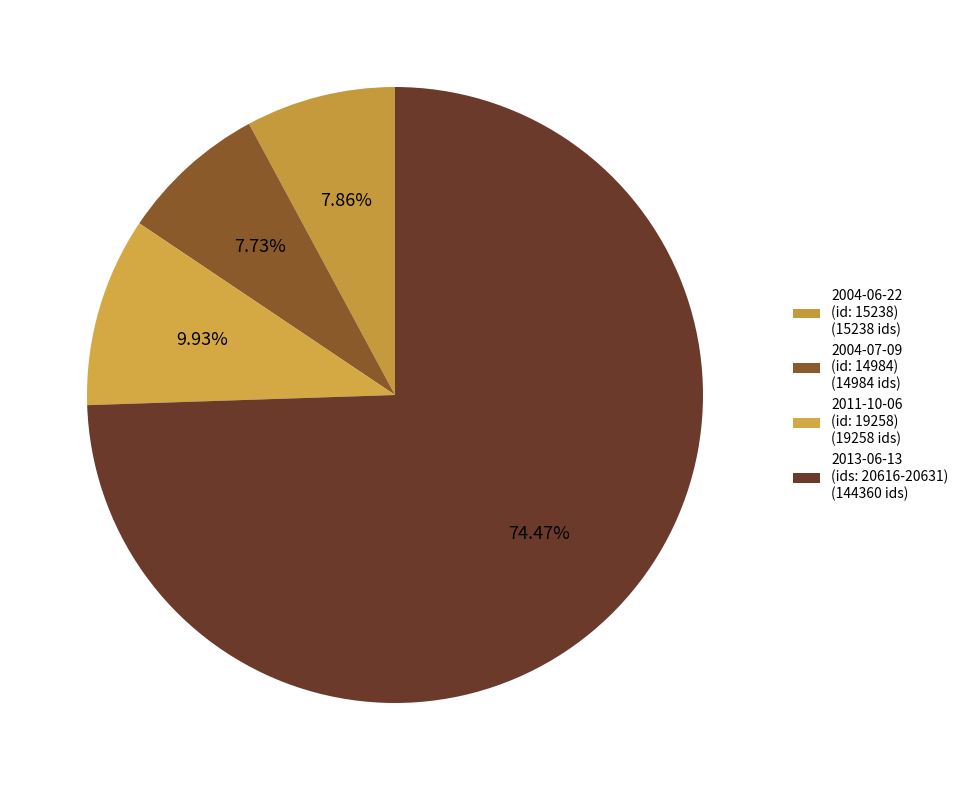

How many segments does this pie chart have?

4